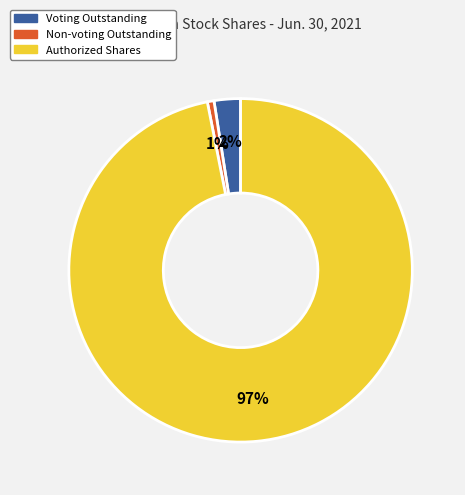

To the nearest percent, what is the average slice percentage?

33%